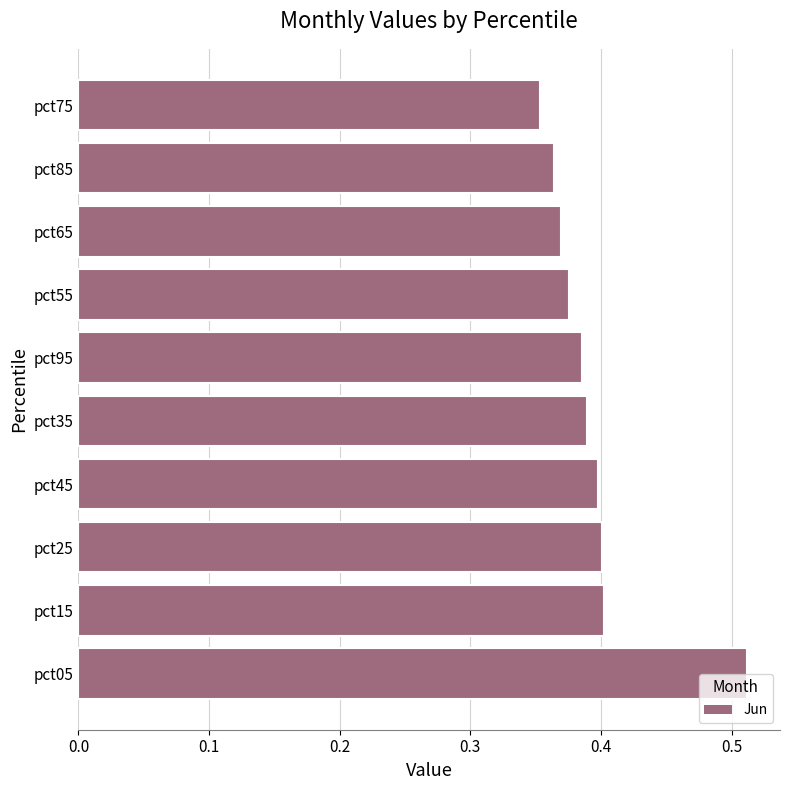

Is it true that the value at pct55 is 0.4?

True